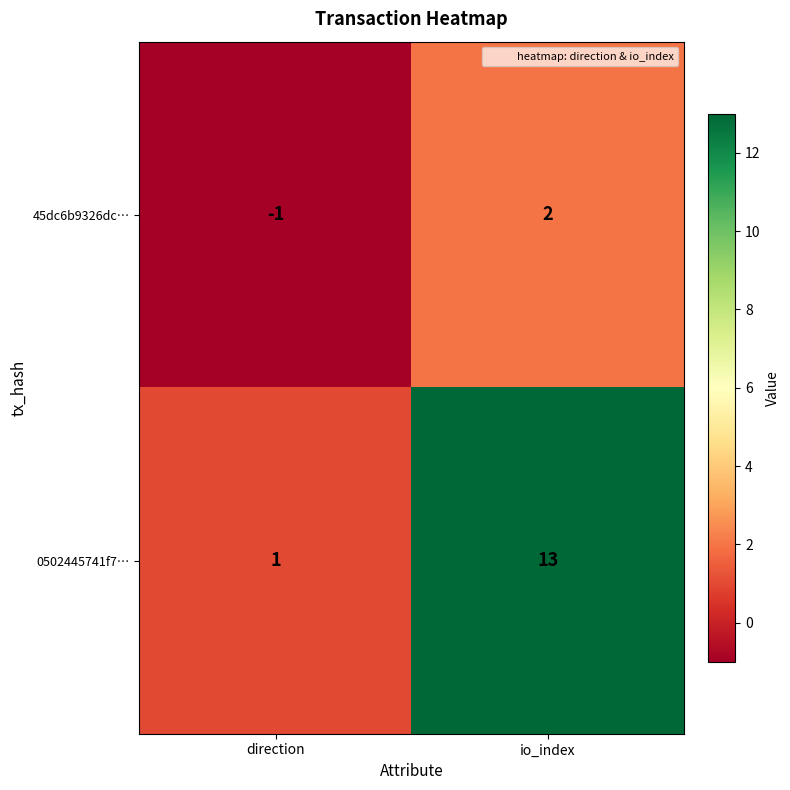

The 0502445741f7… series shows 7 at io_index. True or false?

False